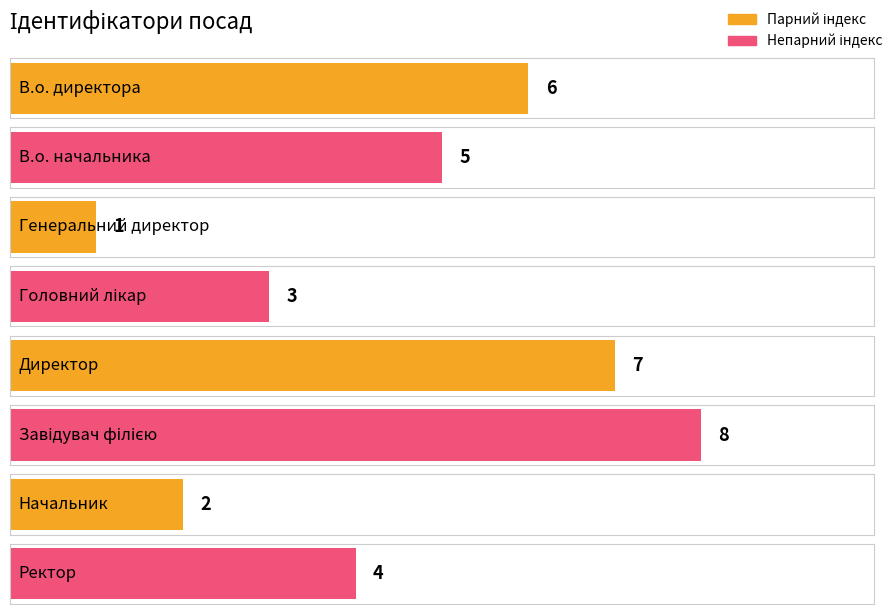

At which label does the data first exceed 5?

В.о. директора